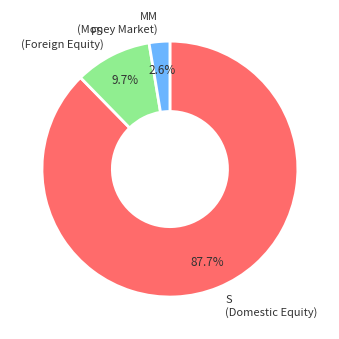

Combined, what portion of the pie is FS (Foreign Equity) and S (Domestic Equity)?

97.4%